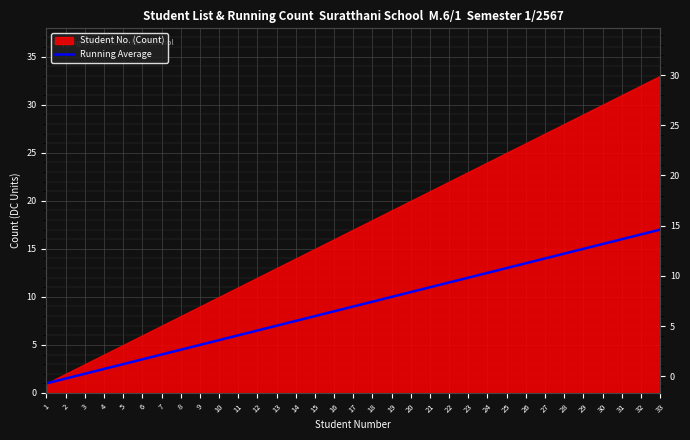

Is it true that the value at 1 is 0.3?

False